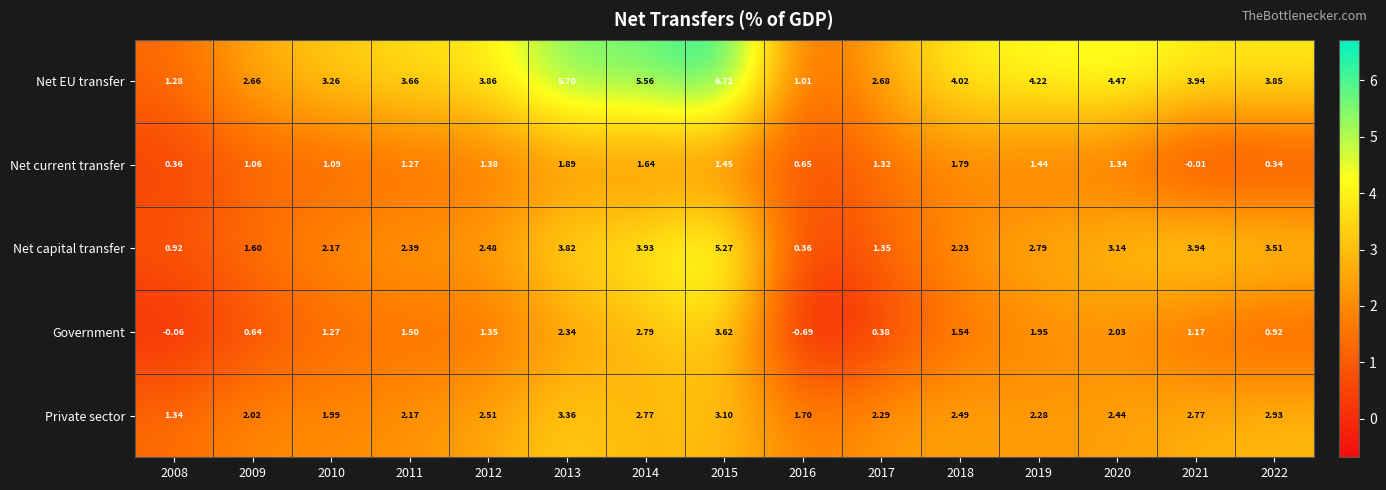

Rank the series by their maximum value, from lowest to highest.

Net current transfer, Private sector, Government, Net capital transfer, Net EU transfer